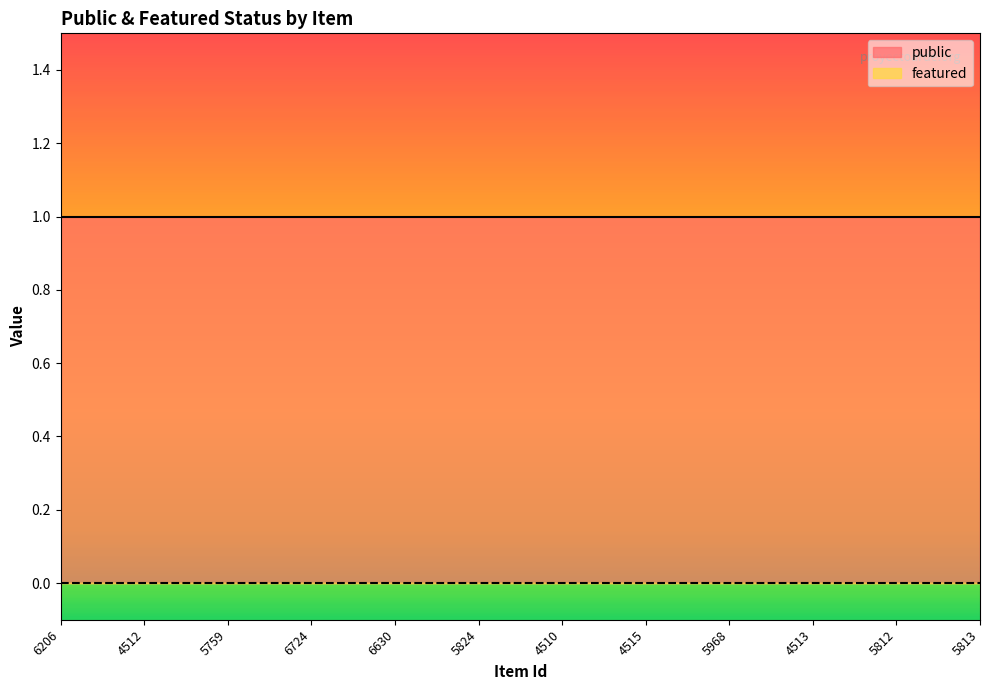

Which category has the lowest value across all series?

6206